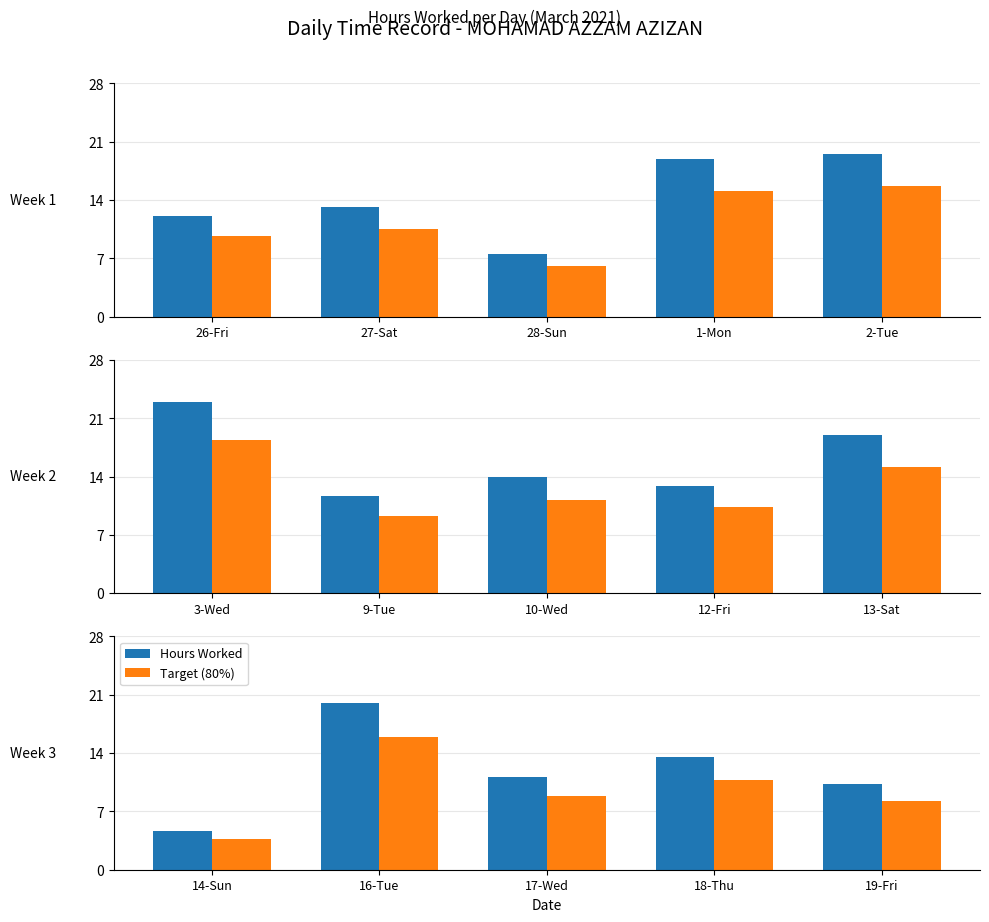

What position from the right is 16-Tue?

4